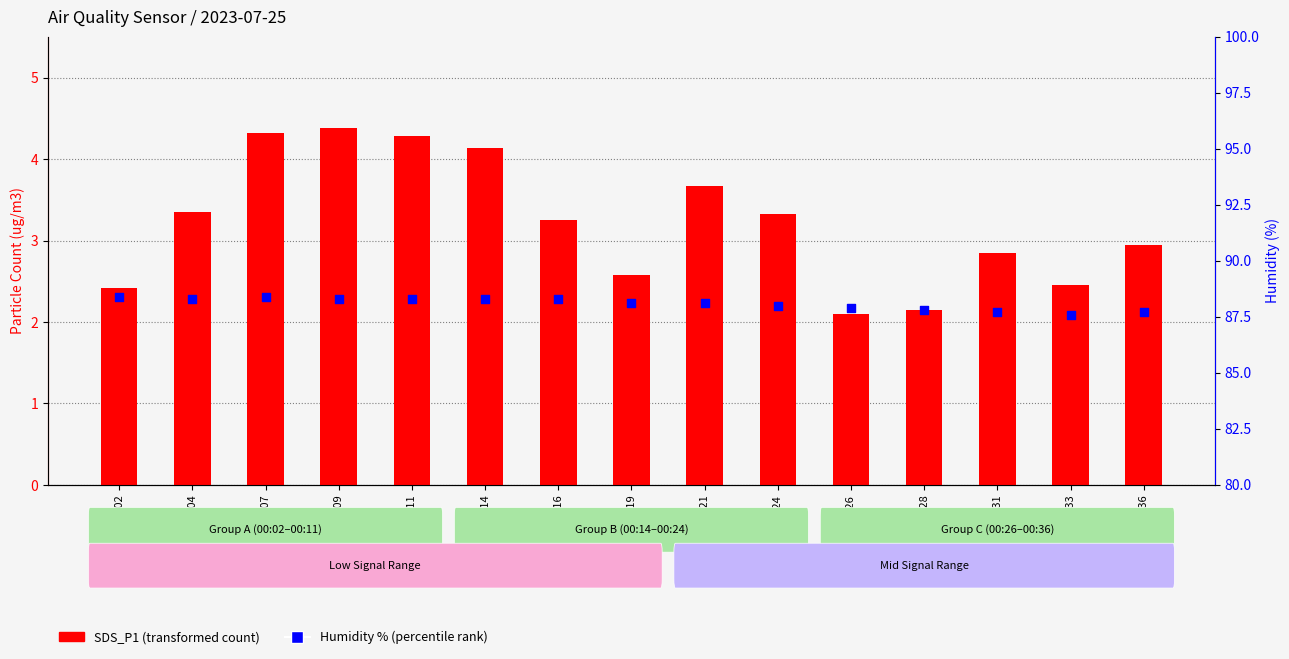

At how many categories does at least one series exceed 74?

15